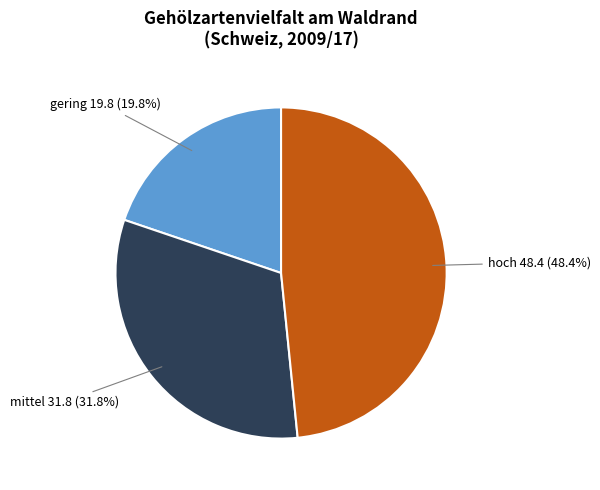

Is there a majority slice in this chart?

No